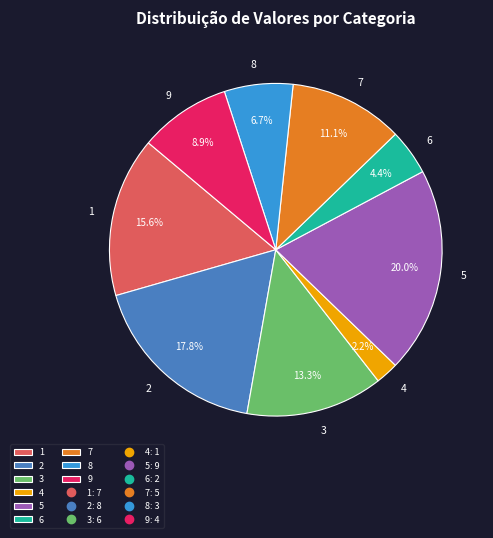

What is the smallest slice in the pie chart?

4